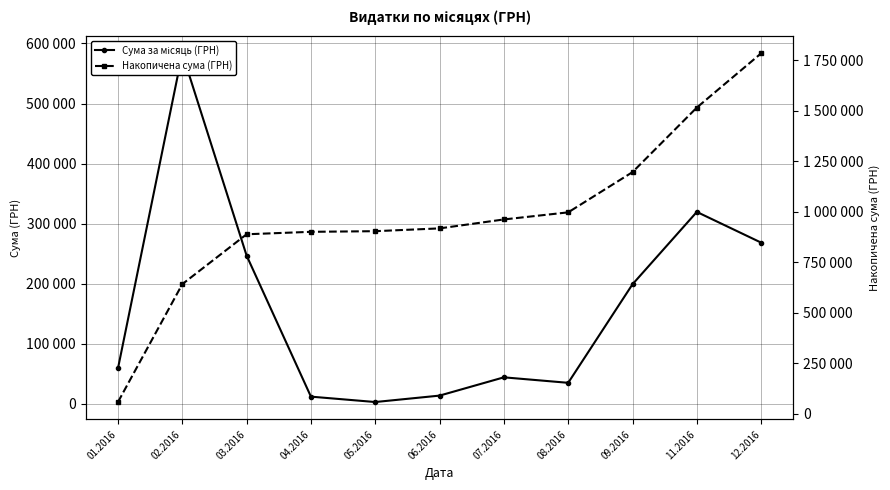

What is the difference between the maximum and minimum values in the Накопичена сума (ГРН) series?

1726087.8